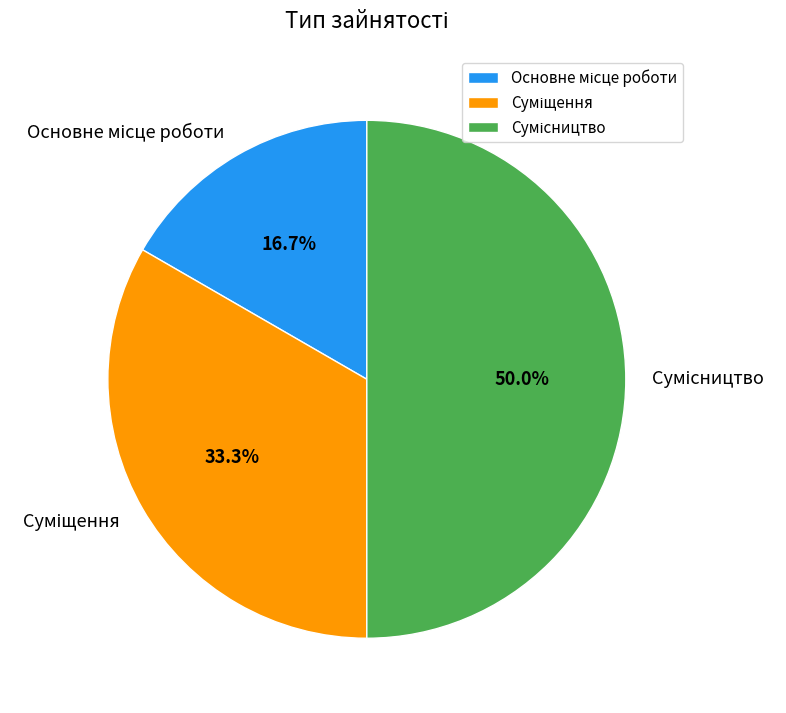

Which slice is the smallest?

Основне місце роботи